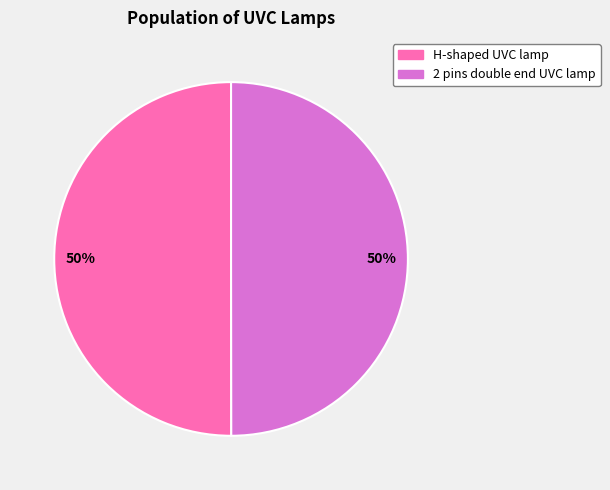

What is the ratio of the value at 2 pins double end UVC lamp to the value at H-shaped UVC lamp?

1.0